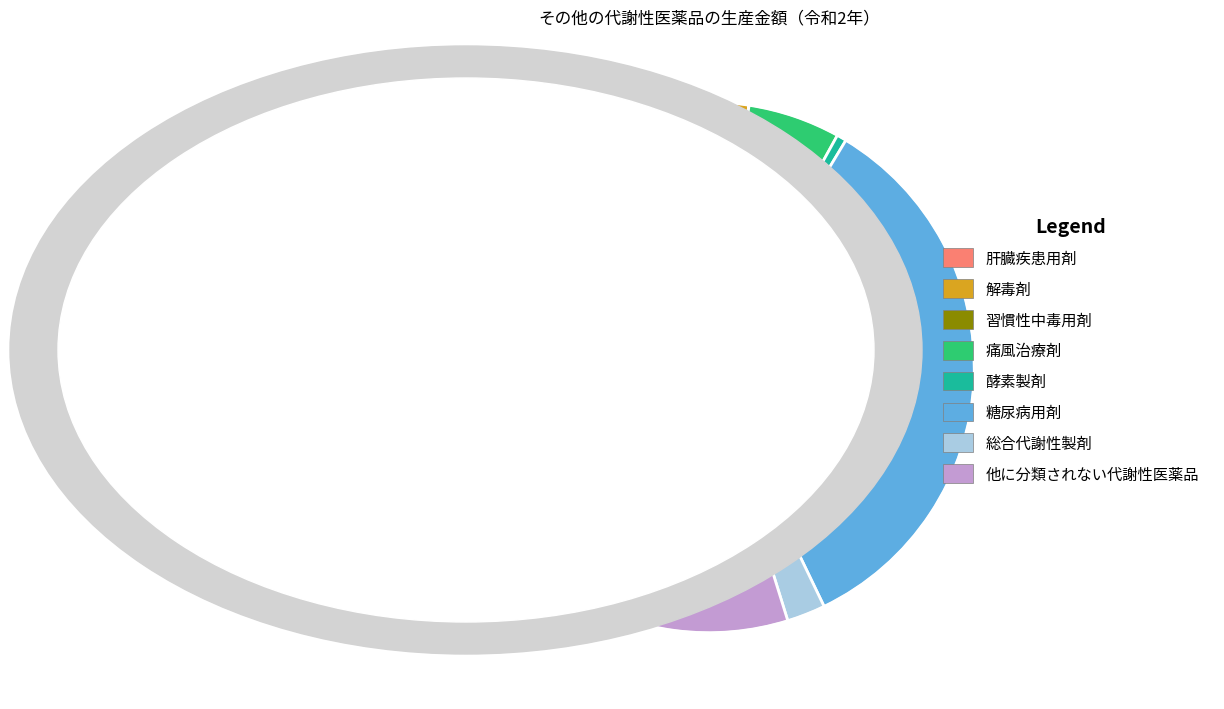

Approximately how many times larger is the value at 総合代謝性製剤 compared to 解毒剤?

1.3